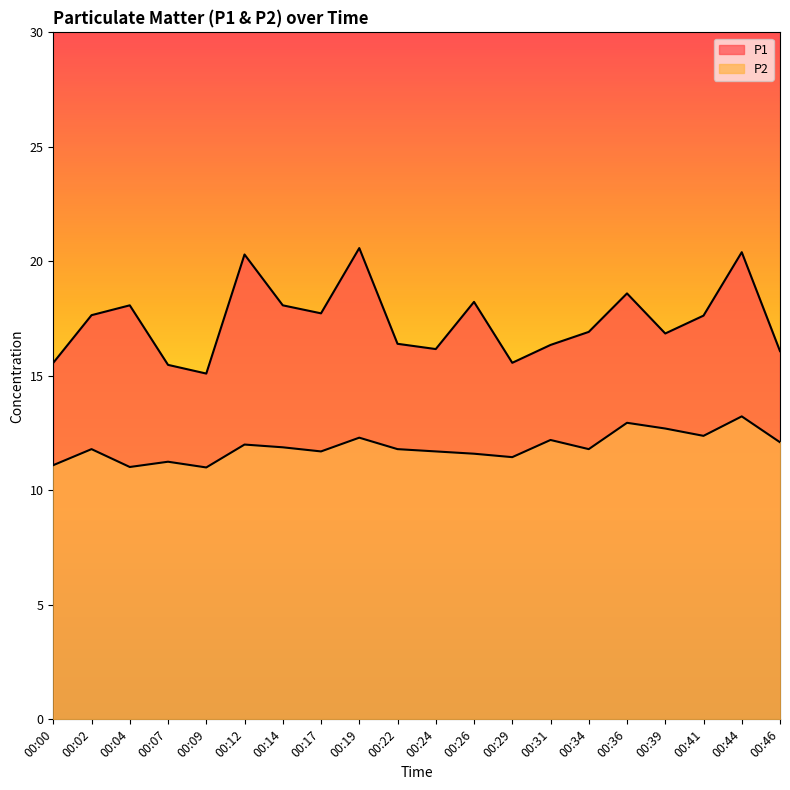

How many data points in P2 are above 11?

19